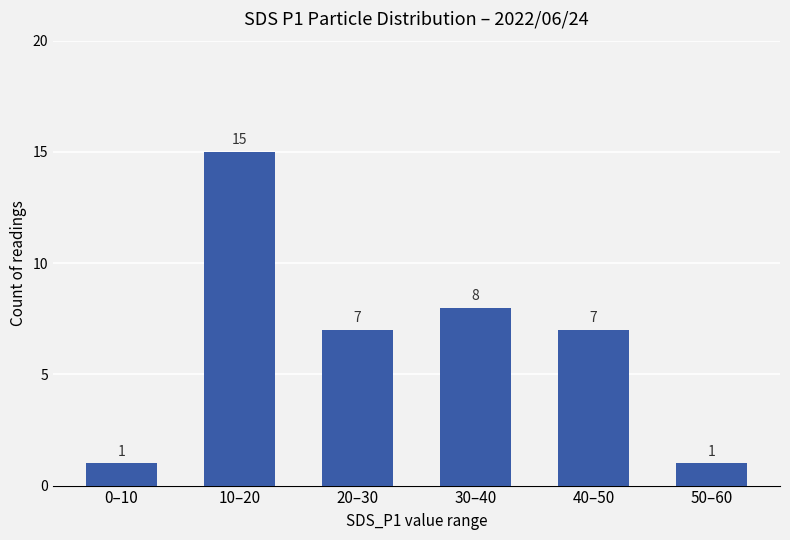

What is the difference between the maximum and minimum values?

14